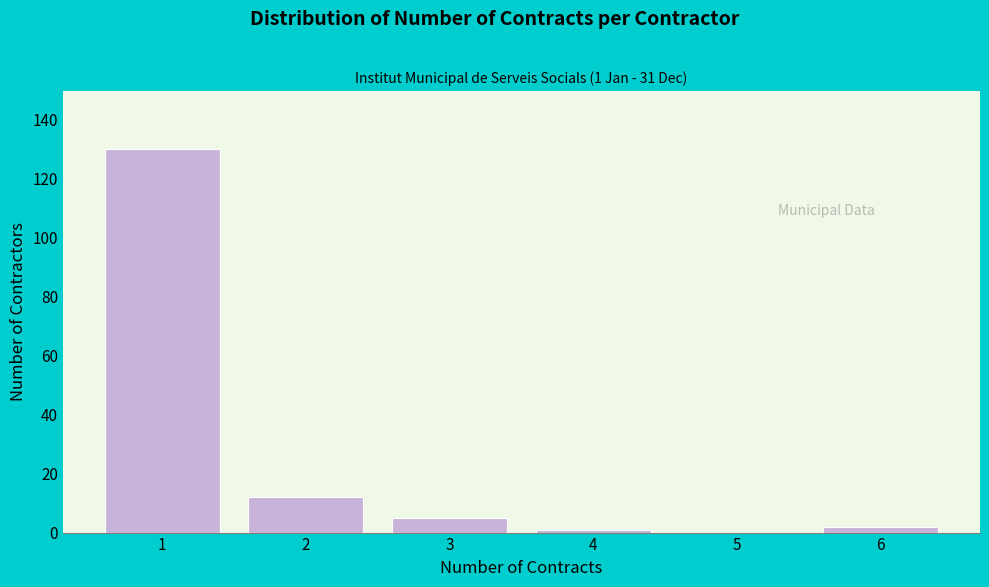

Over which range of the x-axis is the bar tallest?

0.5 to 1.5